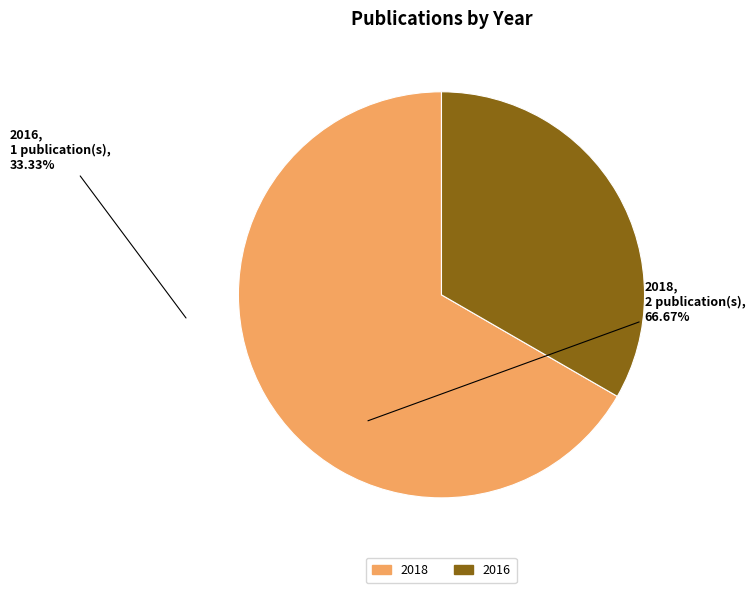

Is there any slice that represents more than half of the pie?

Yes